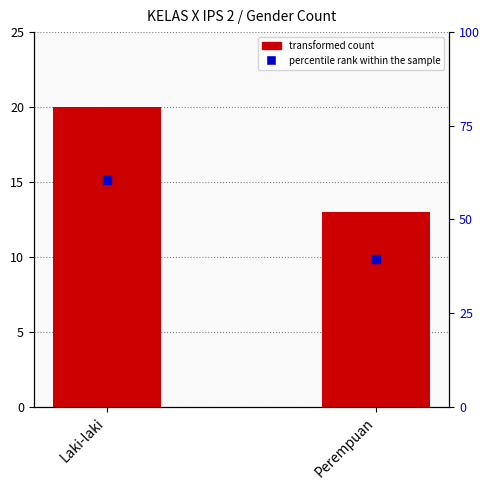

Which series has the largest total across all categories?

percentile rank within the sample